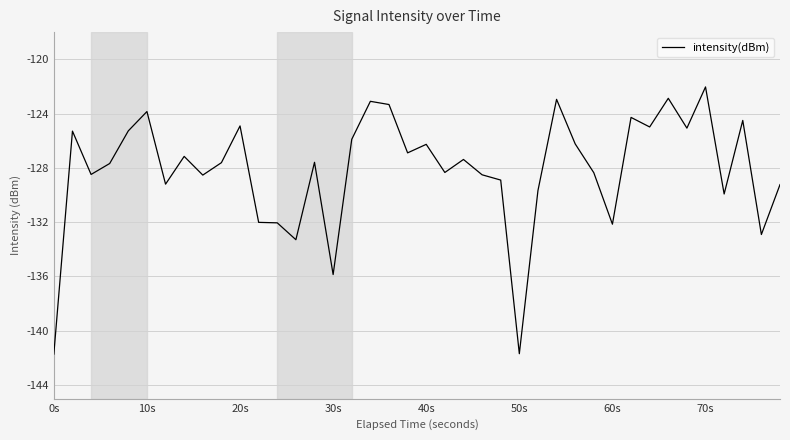

Does the chart have visible grid lines?

Yes